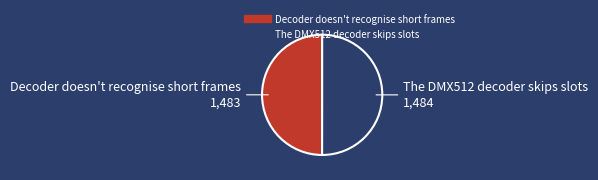

Is it true that The DMX512 decoder skips slots is 50% of the pie?

True